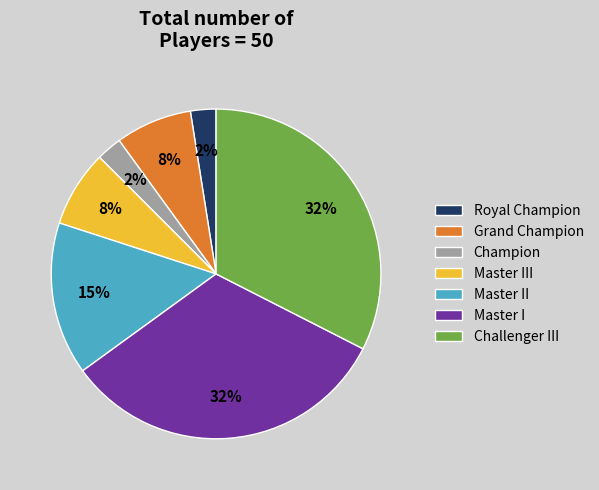

Between Master II and Master I, which is larger?

Master I